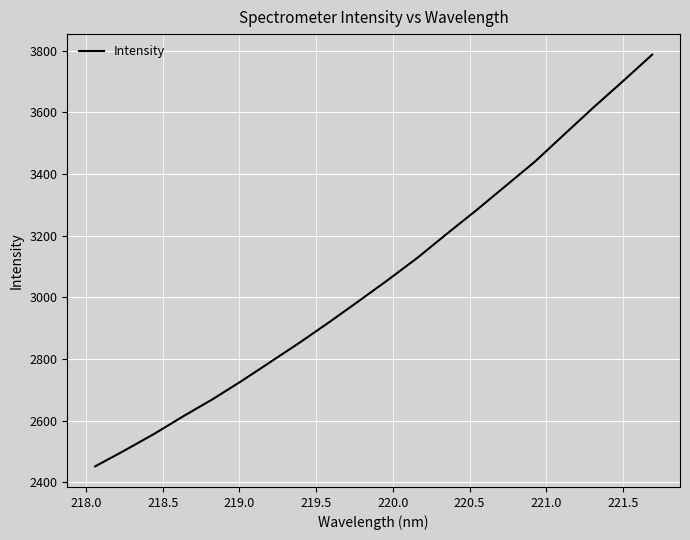

What is the greatest value displayed?

3787.5